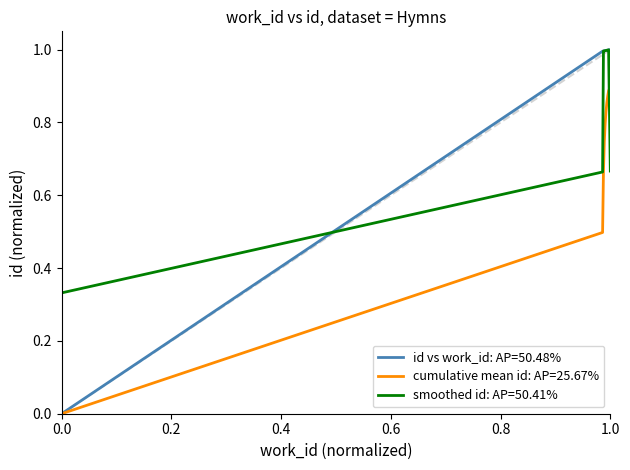

True or false: smoothed id: AP=50.41% and cumulative mean id: AP=25.67% intersect in this chart.

True